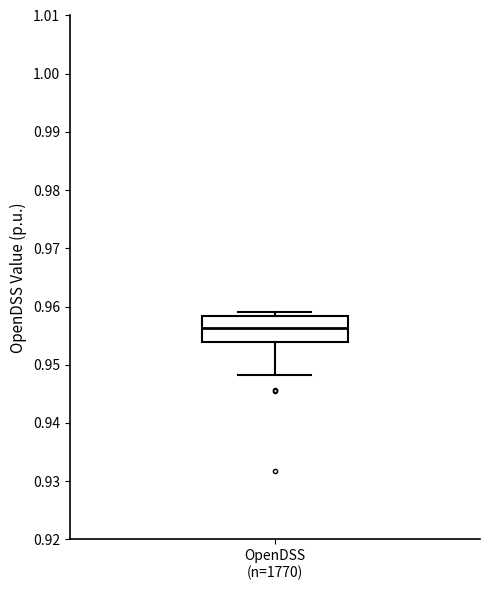

Read this box plot against the y-axis: the position of the median line, the range covered by the box, and the ends of both whiskers. The values are not printed on the chart, so give them approximately, as read against the axis.

median 0.956, box 0.954 to 0.958, whiskers 0.948 to 0.959